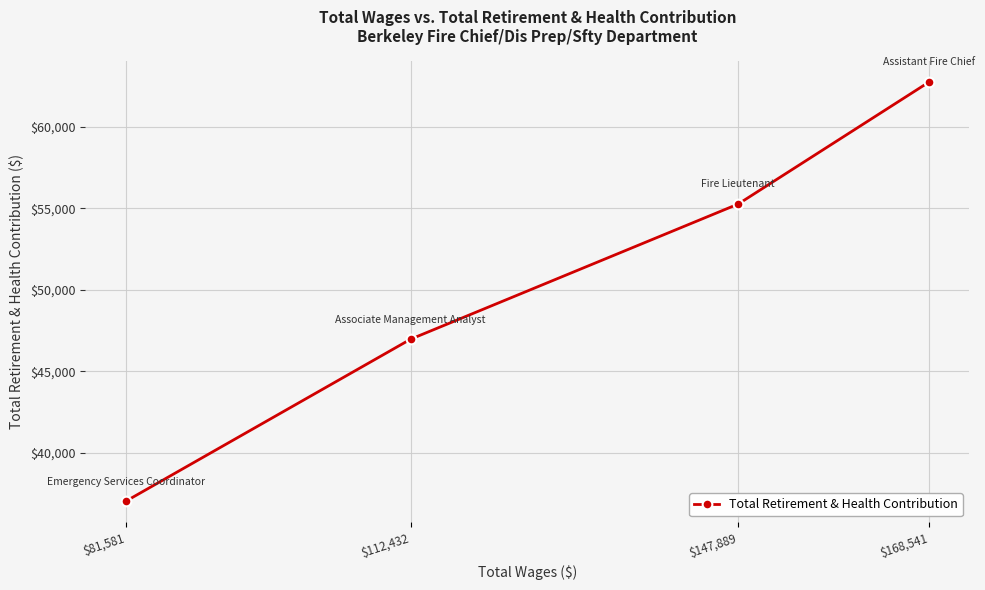

At which category does the chart reach its minimum across all series?

$81,581